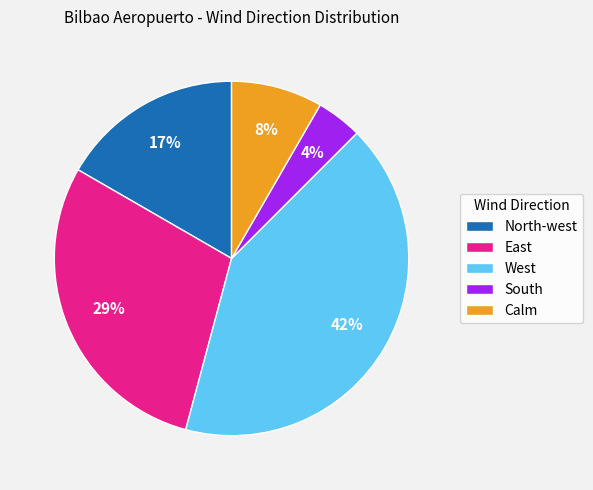

To the nearest percent, what portion does North-west represent?

17%